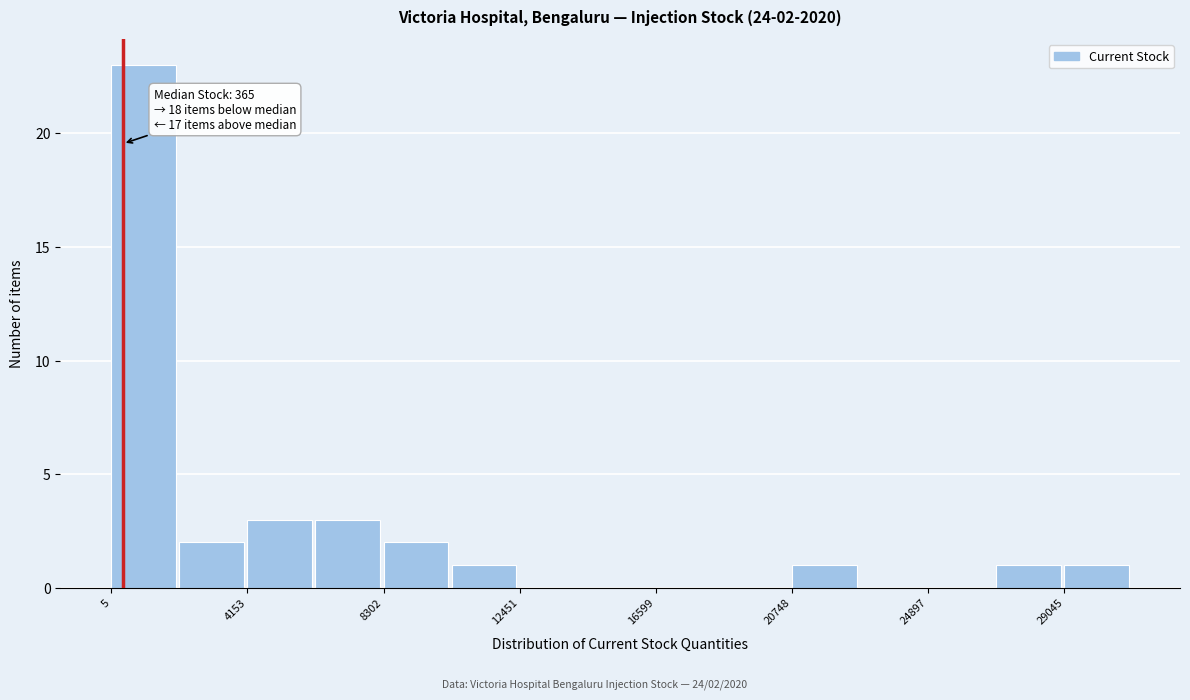

Over which range of the x-axis is the bar tallest?

0 to 2000